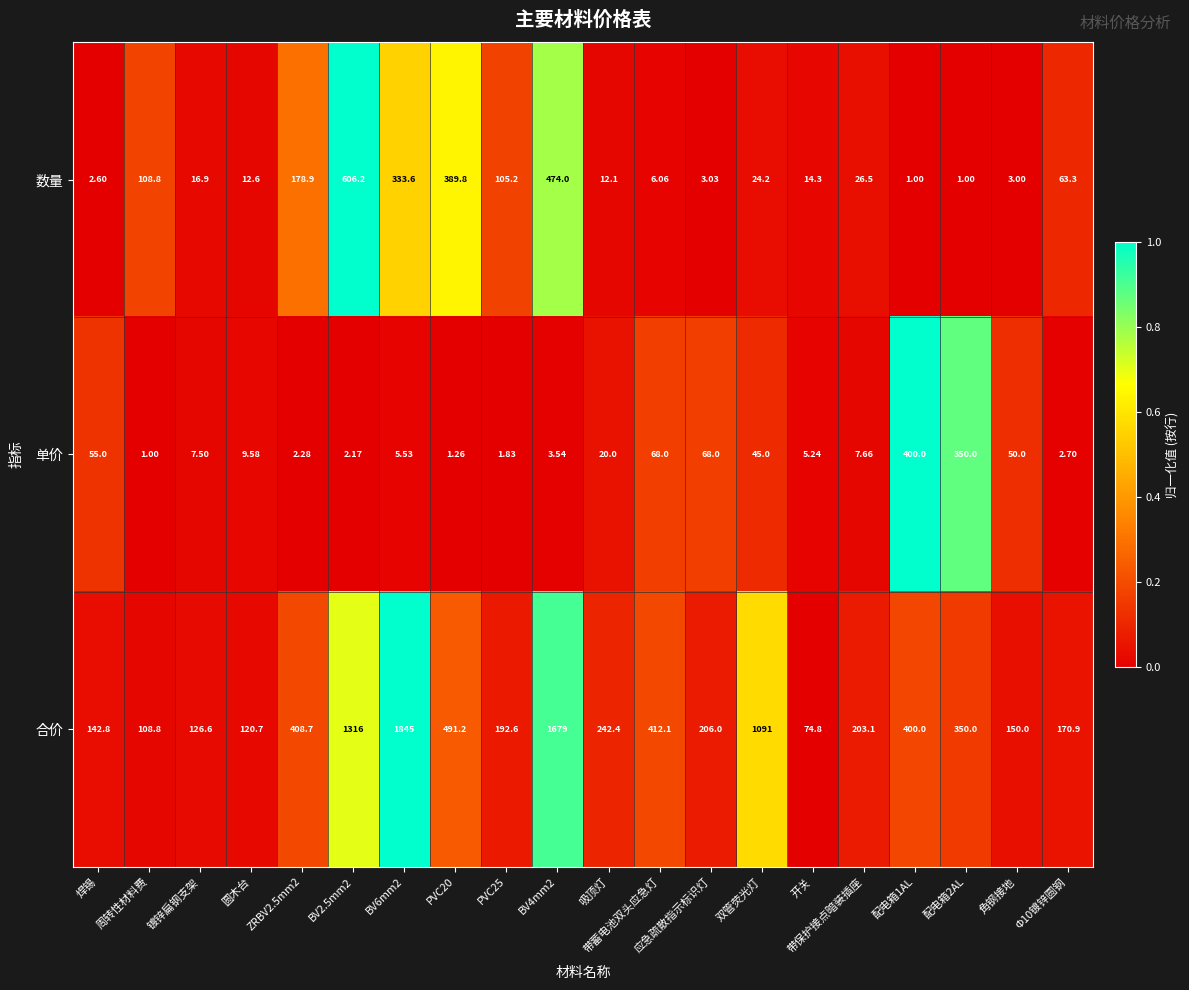

Which series has the largest range (max minus min)?

合价